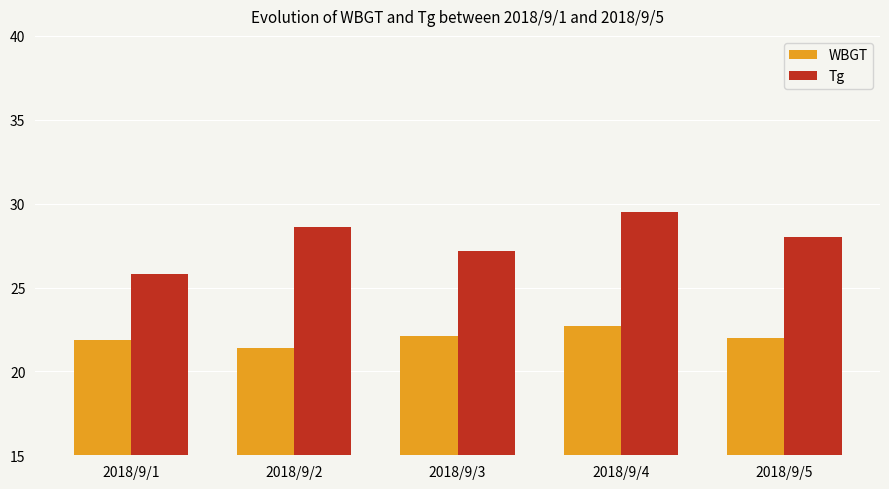

Count the number of data series in this chart.

2